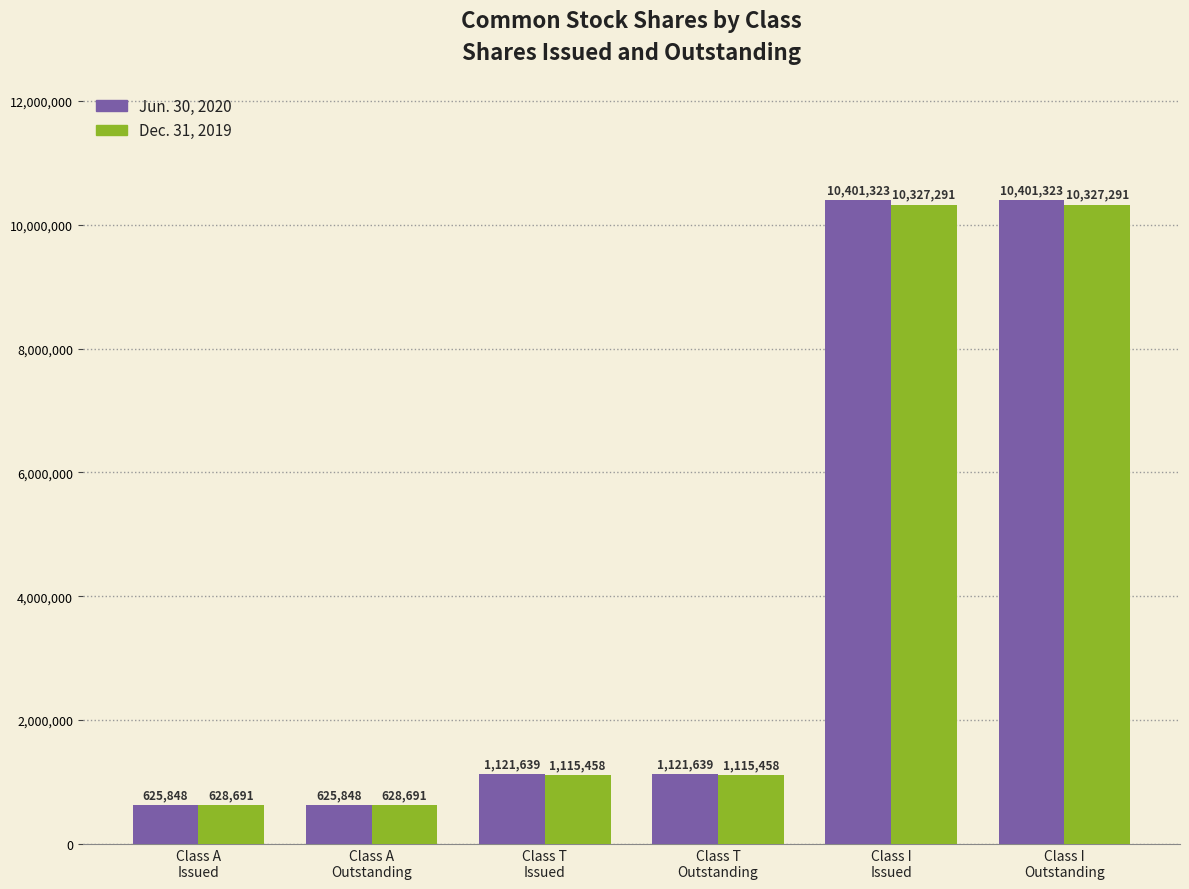

Which series has the largest total across all categories?

Jun. 30, 2020